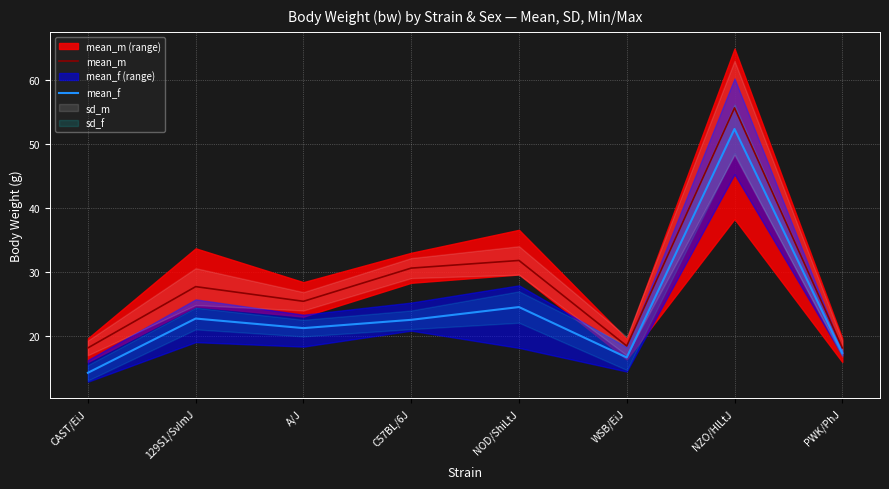

Where is the first local maximum for mean_m?

129S1/SvImJ